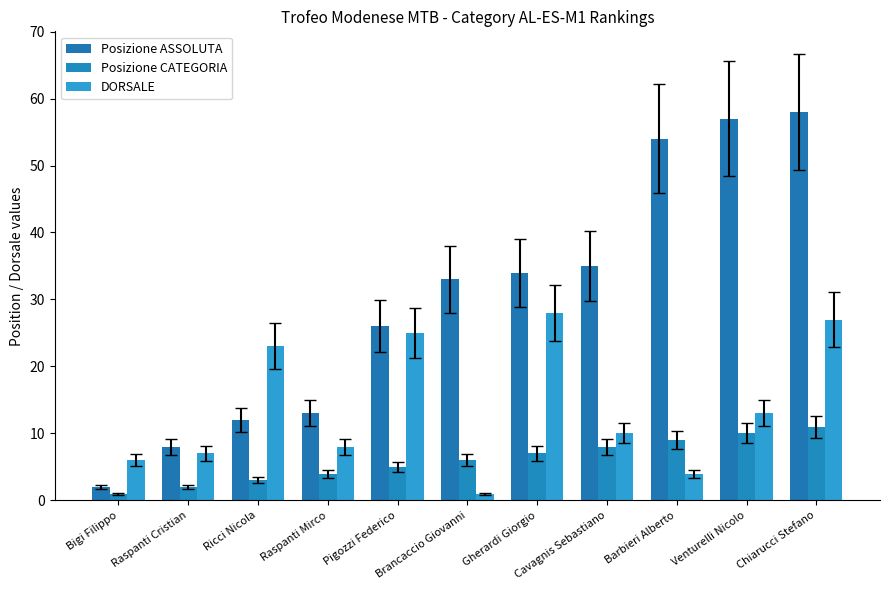

Is the value of Posizione CATEGORIA at Cavagnis Sebastiano greater than the value of Posizione ASSOLUTA at Barbieri Alberto?

No